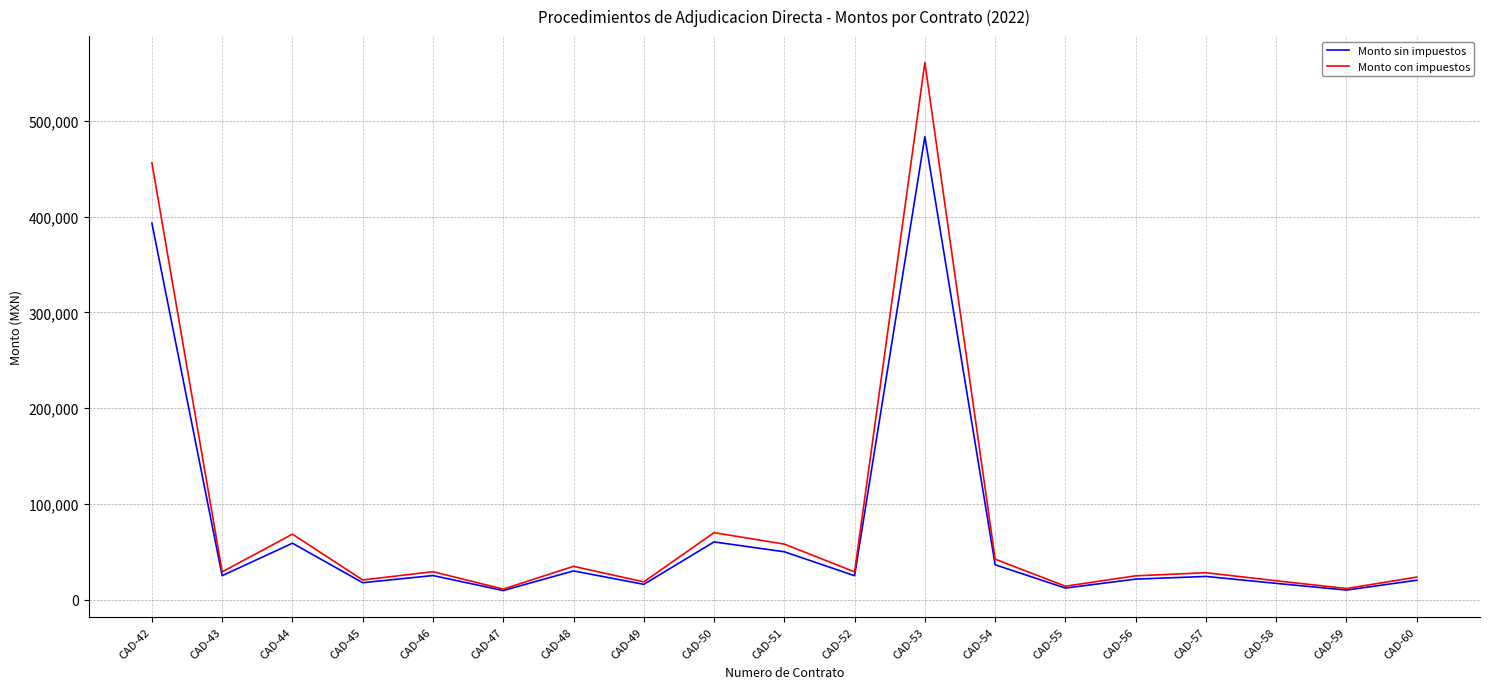

What is the smallest value displayed?

9500.0